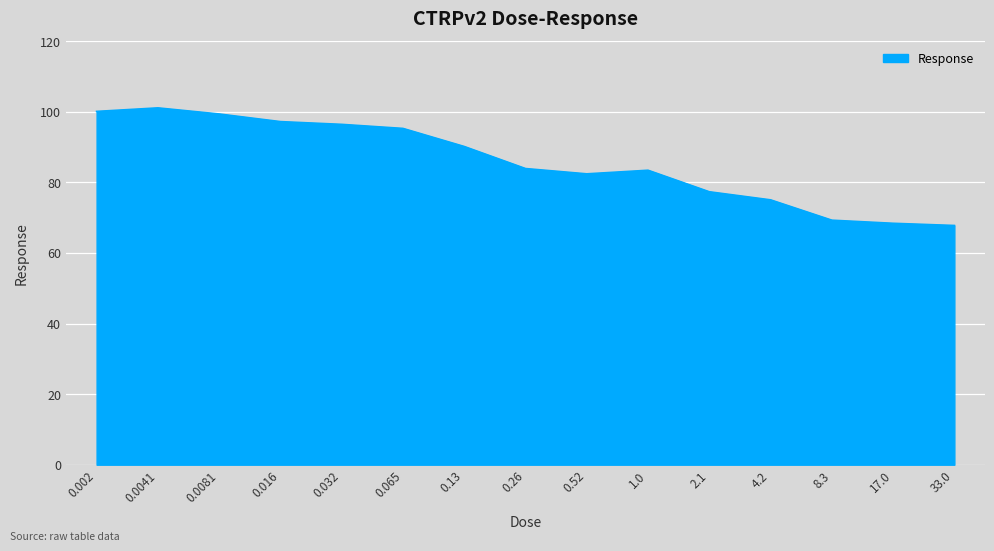

Which has a higher value, 0.13 or 17.0?

0.13